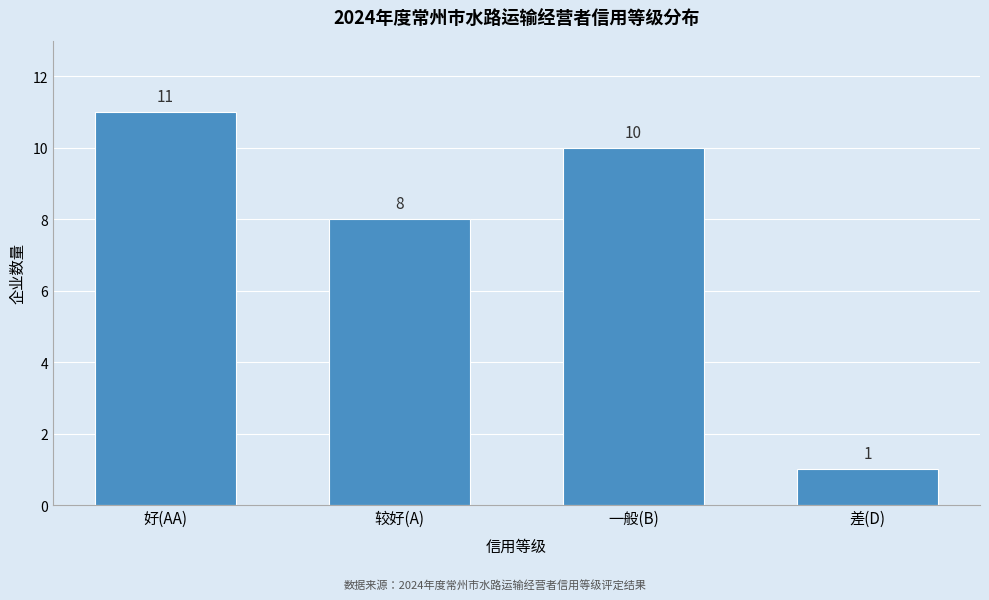

Reading left to right, list all the values displayed in this chart.

11	8	10	1